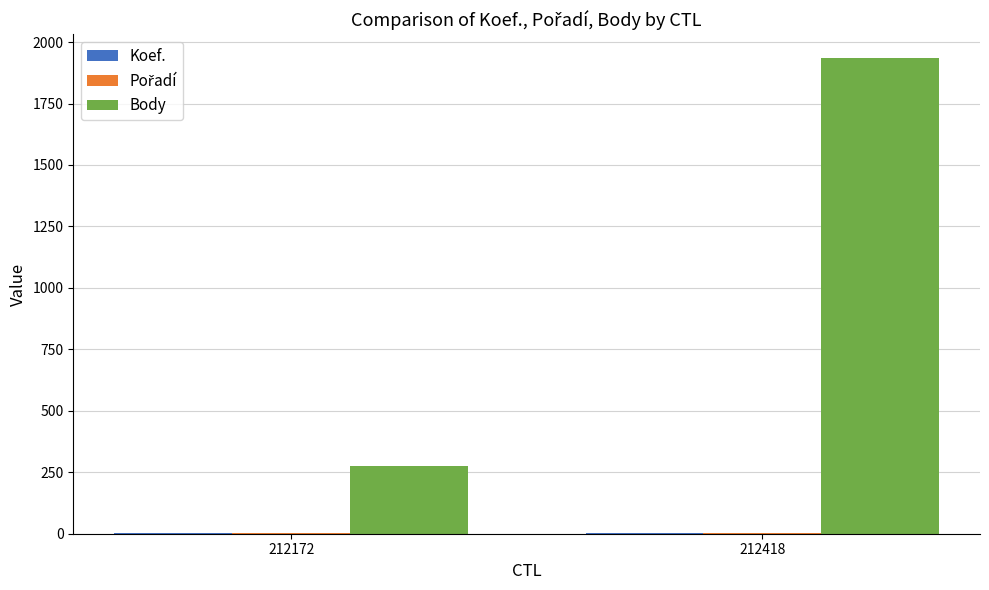

What is the greatest value displayed?

1935